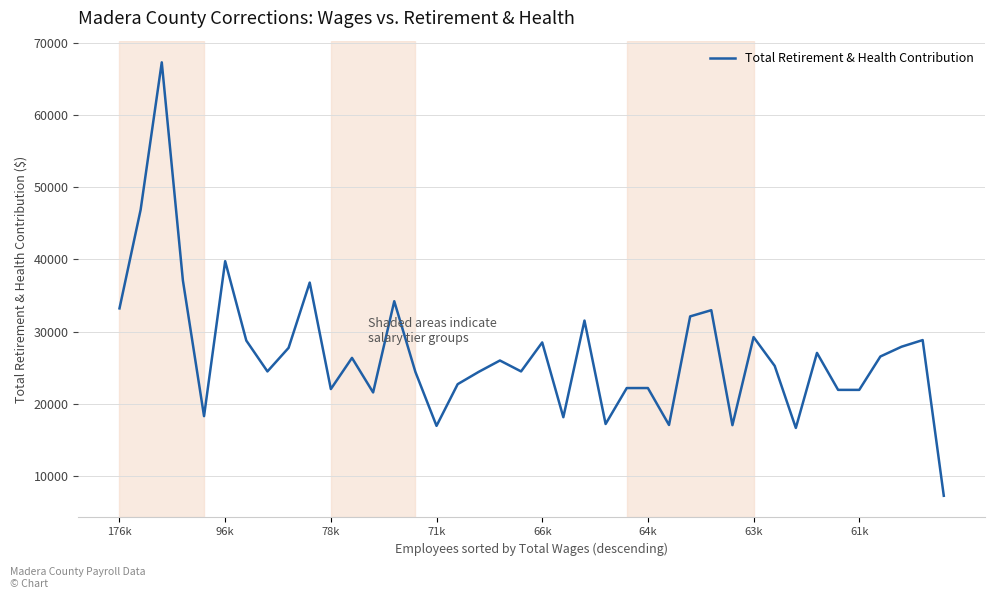

Does the chart display data point markers on the line(s)?

No